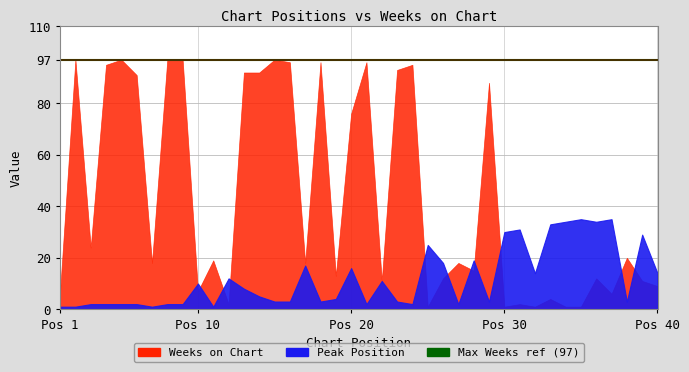

The Weeks on Chart series shows 18 at 36. True or false?

False